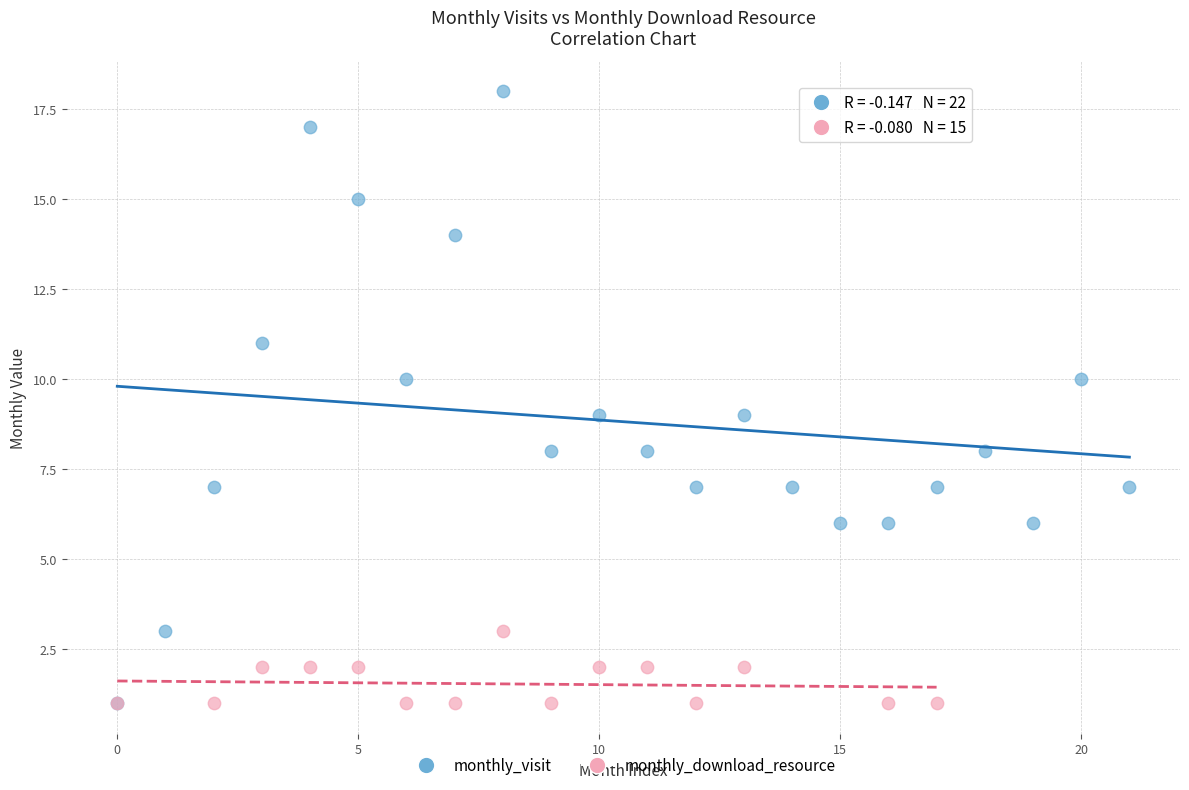

Which series has the widest spread of Y values?

monthly_visit